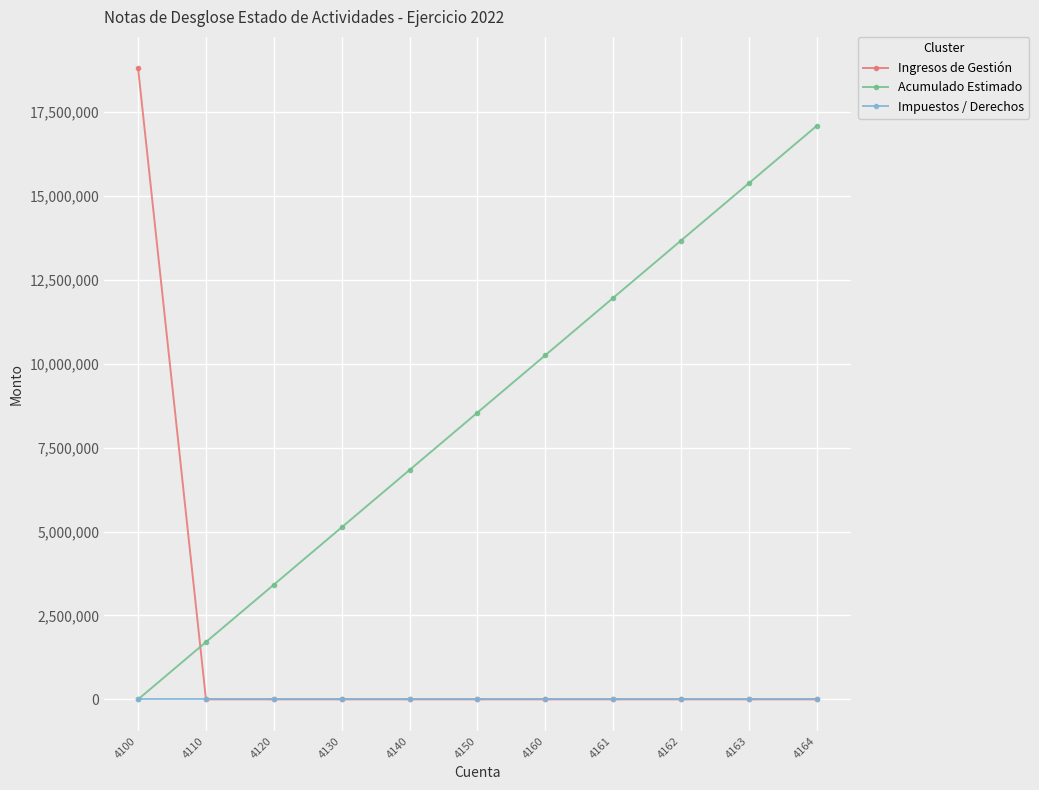

What are all the series names shown in the legend?

Ingresos de Gestión, Acumulado Estimado, Impuestos / Derechos